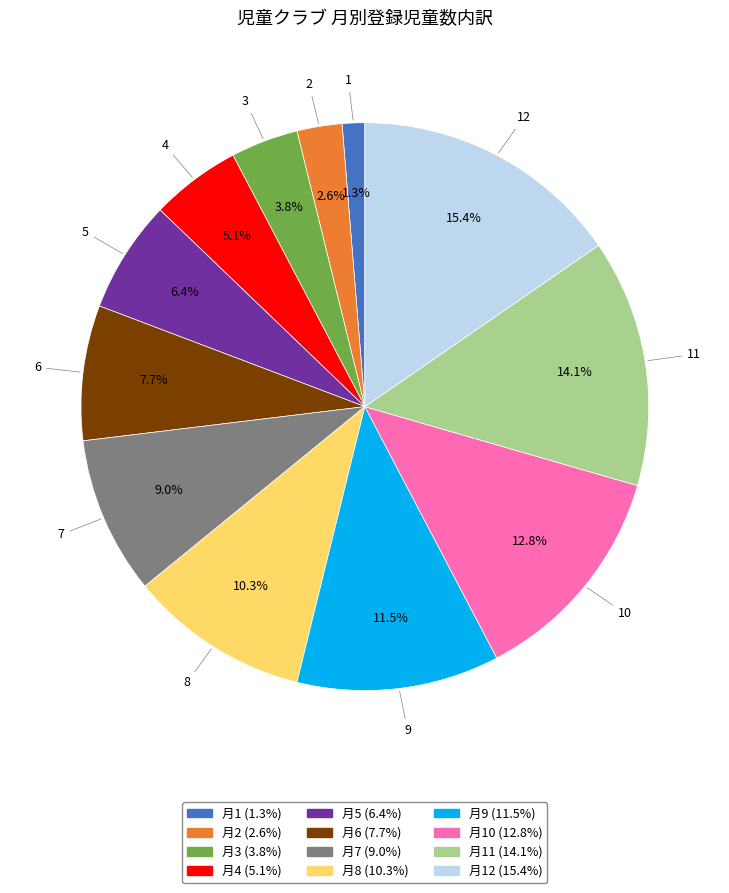

Is there a majority slice in this chart?

No